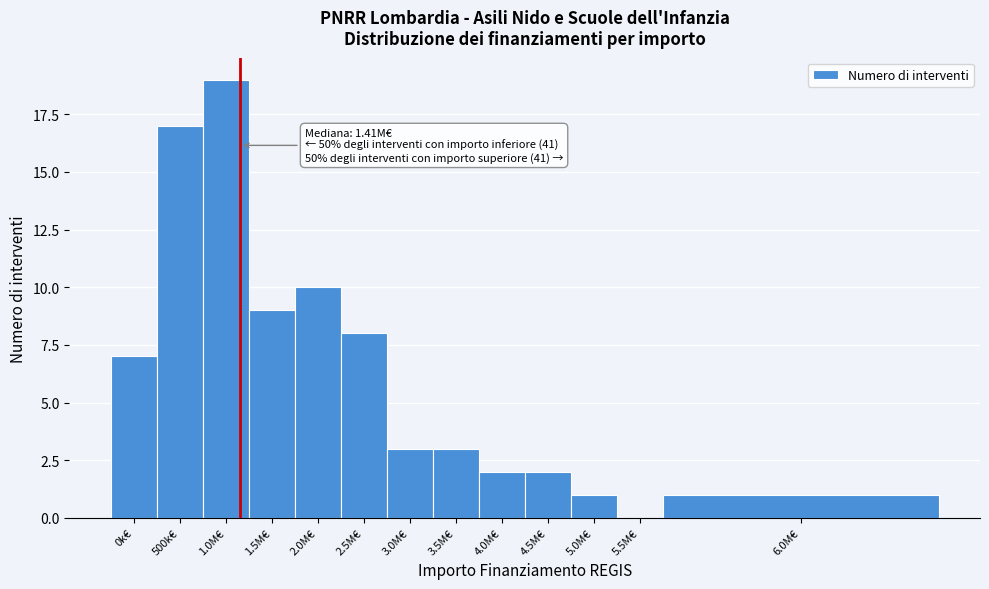

Reading left to right, list all the values displayed in this chart.

0k€=7	500k€=17	1.0M€=19	1.5M€=9	2.0M€=10	2.5M€=8	3.0M€=3	3.5M€=3	4.0M€=2	4.5M€=2	5.0M€=1	5.5M€=0	6.0M€=1